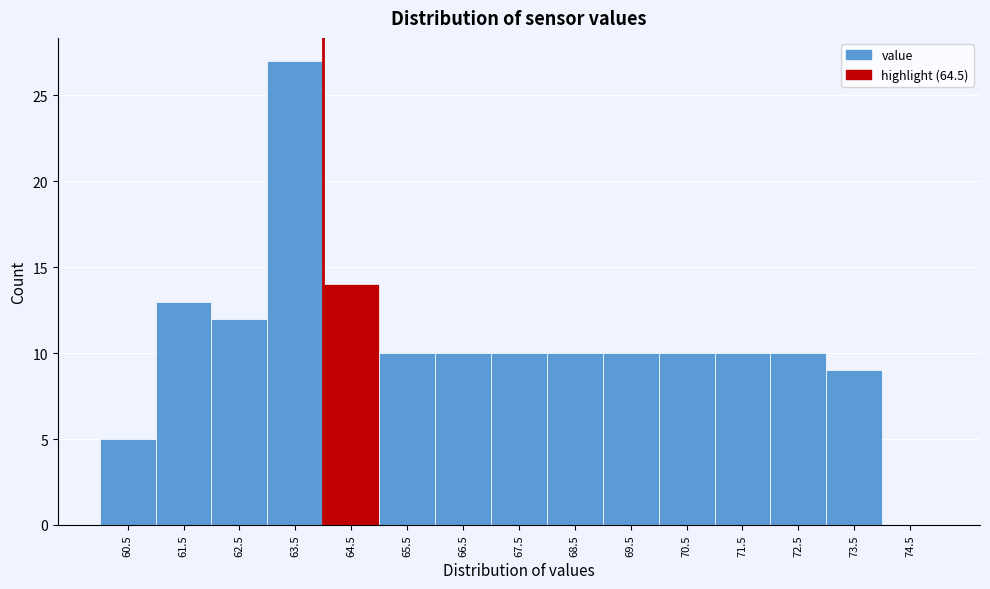

Reading left to right, list all the values displayed in this chart.

60.5=5	61.5=13	62.5=12	63.5=27	64.5=14	65.5=10	66.5=10	67.5=10	68.5=10	69.5=10	70.5=10	71.5=10	72.5=10	73.5=9	74.5=0